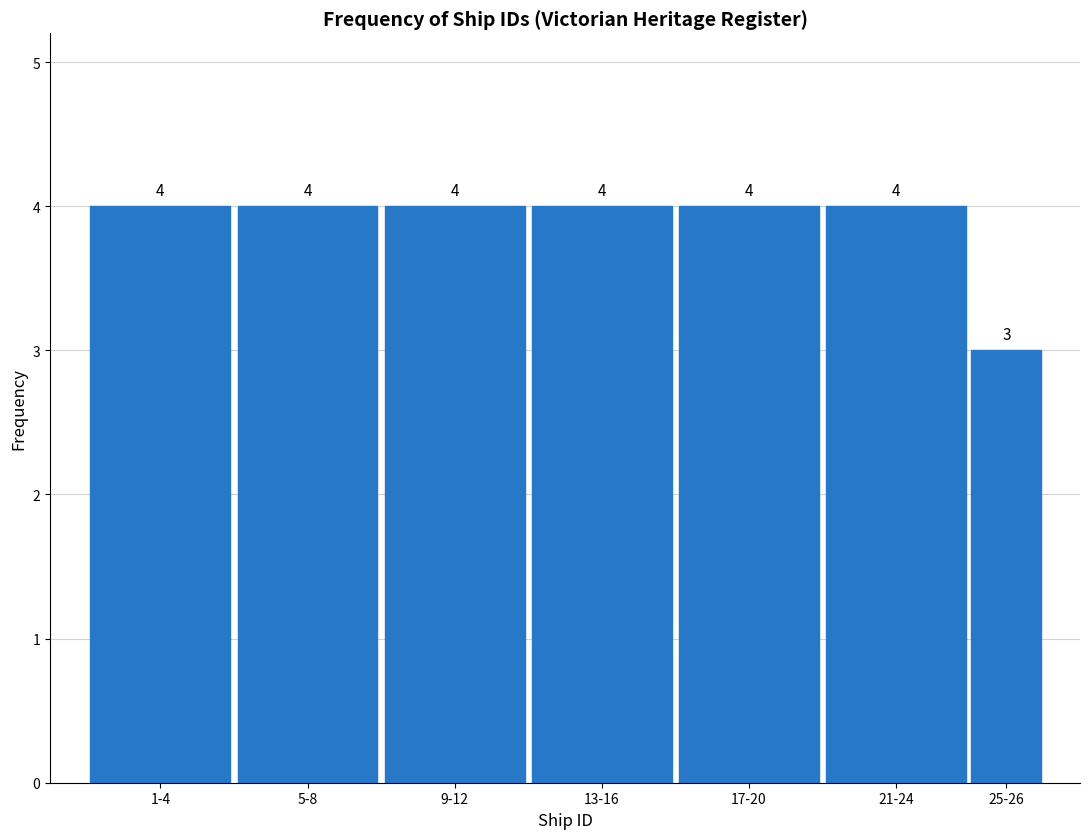

Reading left to right, list all the values displayed in this chart.

1-4=4	5-8=4	9-12=4	13-16=4	17-20=4	21-24=4	25-26=3